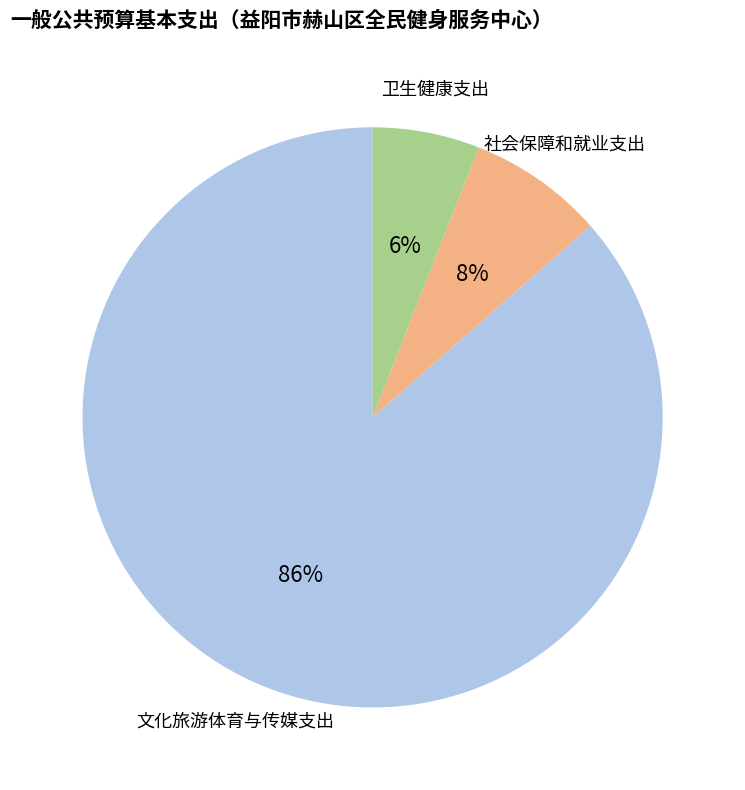

Is there a majority slice in this chart?

Yes